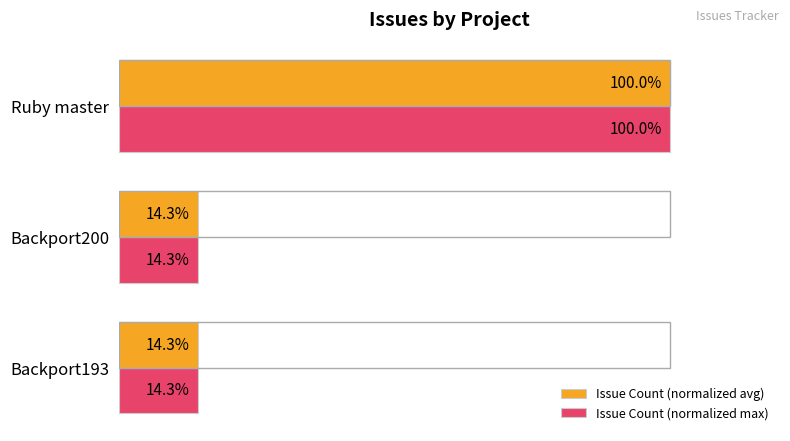

Which label corresponds to the largest value in the chart?

Ruby master